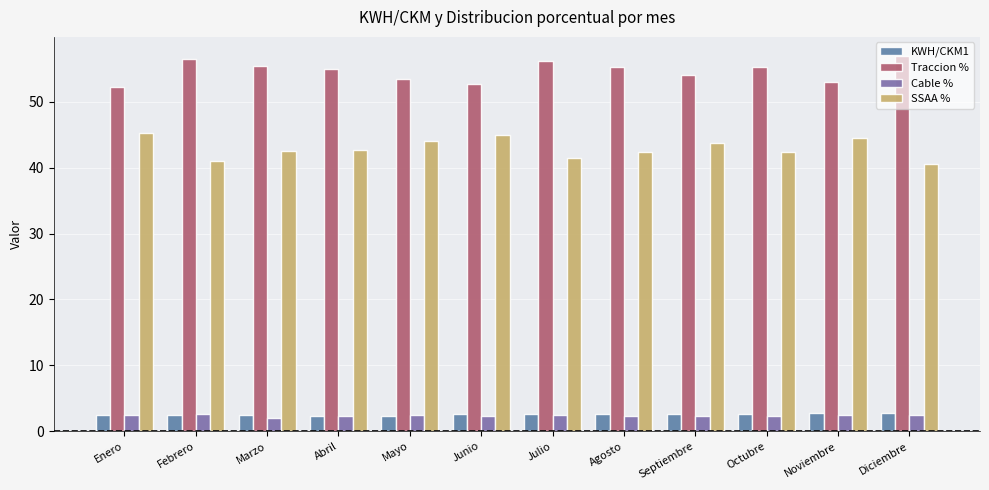

At how many categories does at least one series exceed 43?

12